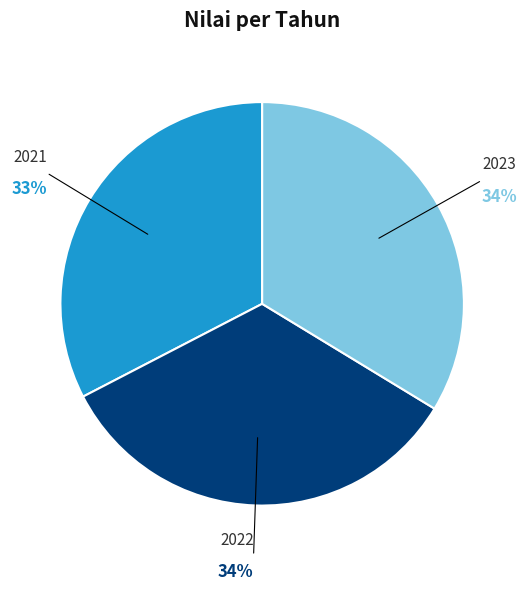

What is the ratio of the value at 2021 to the value at 2022?

1.0